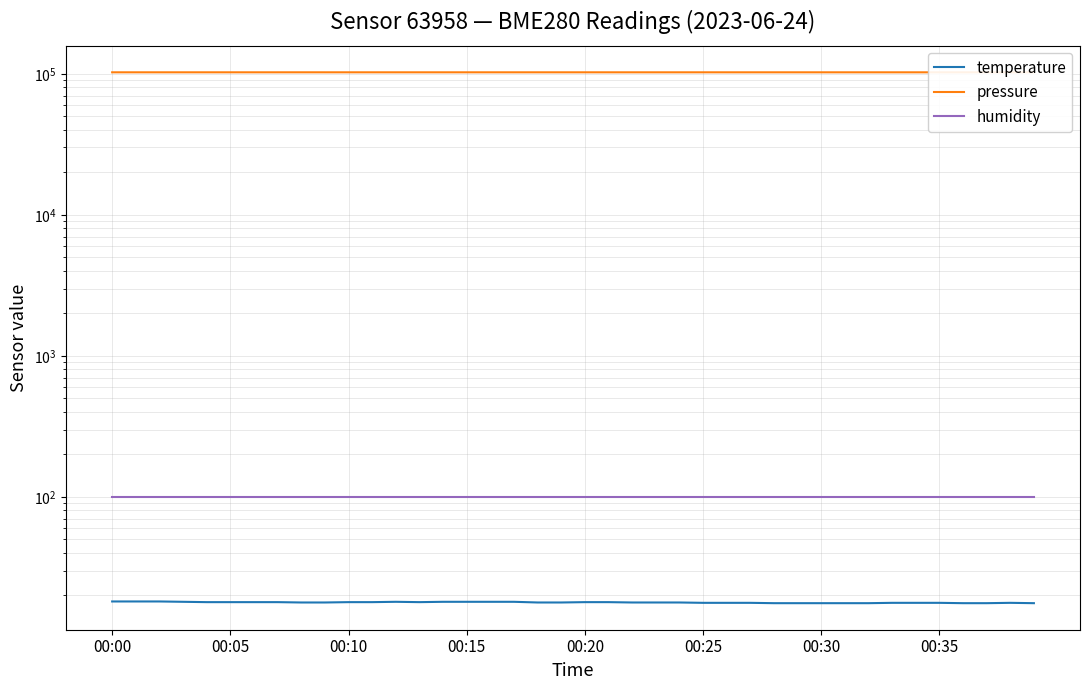

True or false: humidity and pressure intersect in this chart.

False